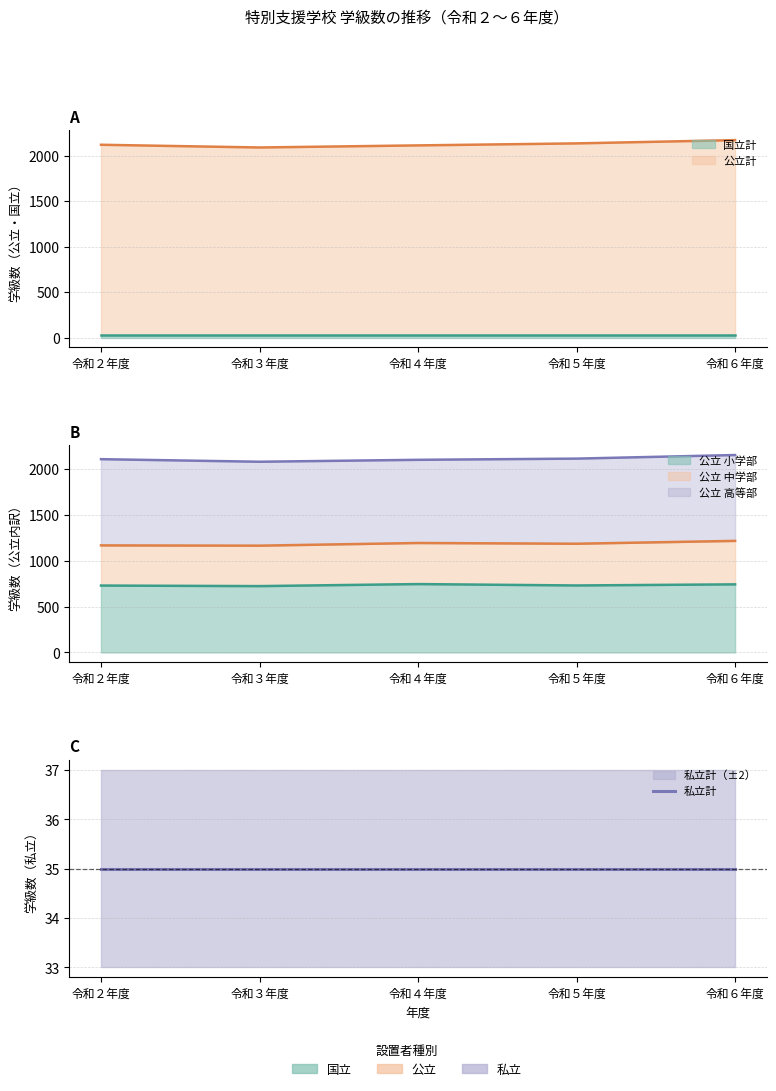

Reading left to right, transcribe all the data shown in this chart.

公立計: 2121	2091	2114	2136	2172
公立小学部: 728	722	744	729	741
公立中学部: 437	440	447	454	473
公立高等部: 938	913	905	926	934
国立計: 27	27	27	27	27
私立計: 35	35	35	35	35